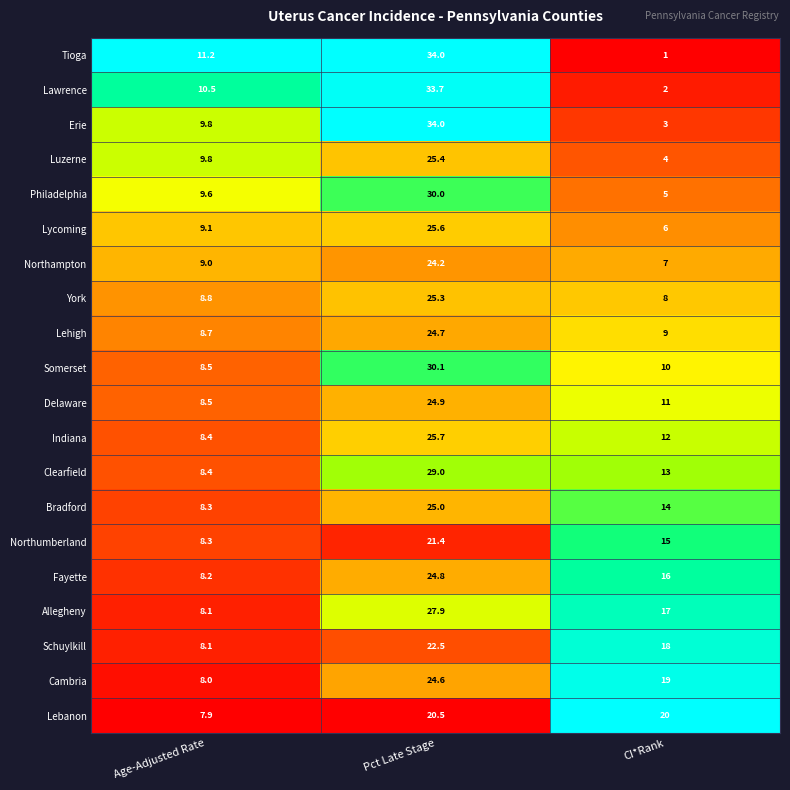

True or false: Fayette has a value of 21.5 at CI*Rank.

False